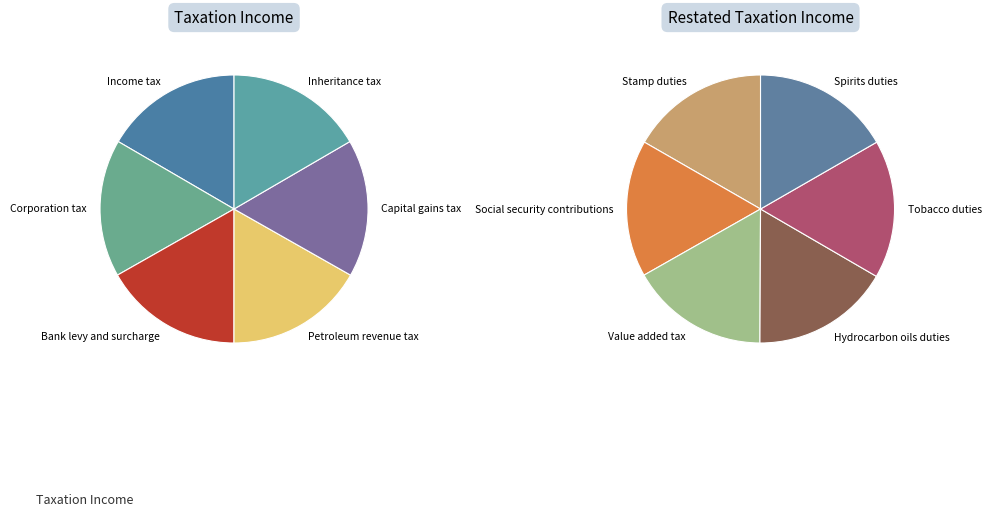

Rank the categories by value from highest to lowest.

Value added tax, Petroleum revenue tax, Bank levy and surcharge, Spirits duties, Tobacco duties, Hydrocarbon oils duties, Stamp duties, Social security contributions, Inheritance tax, Capital gains tax, Corporation tax, Income tax